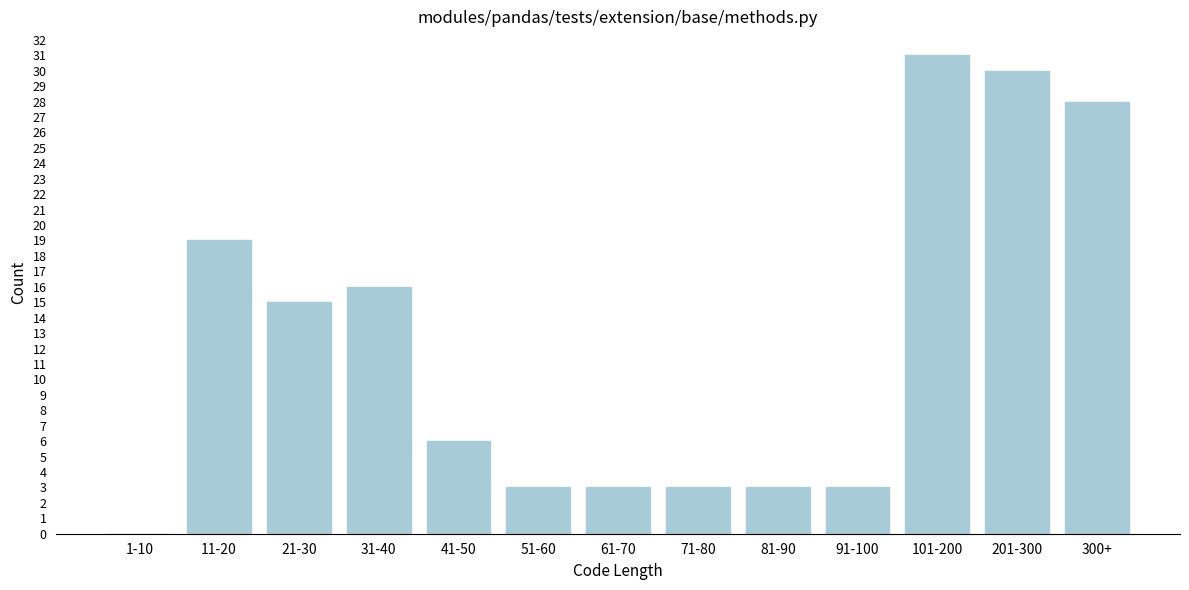

Read the value at 21-30, to the nearest 10.

20